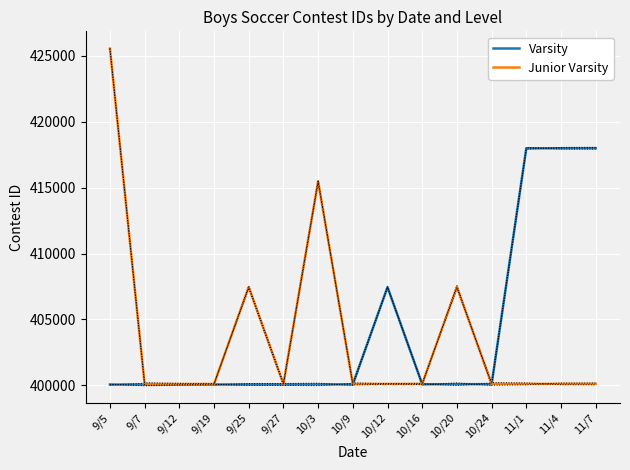

What is the maximum value for Varsity?

417995